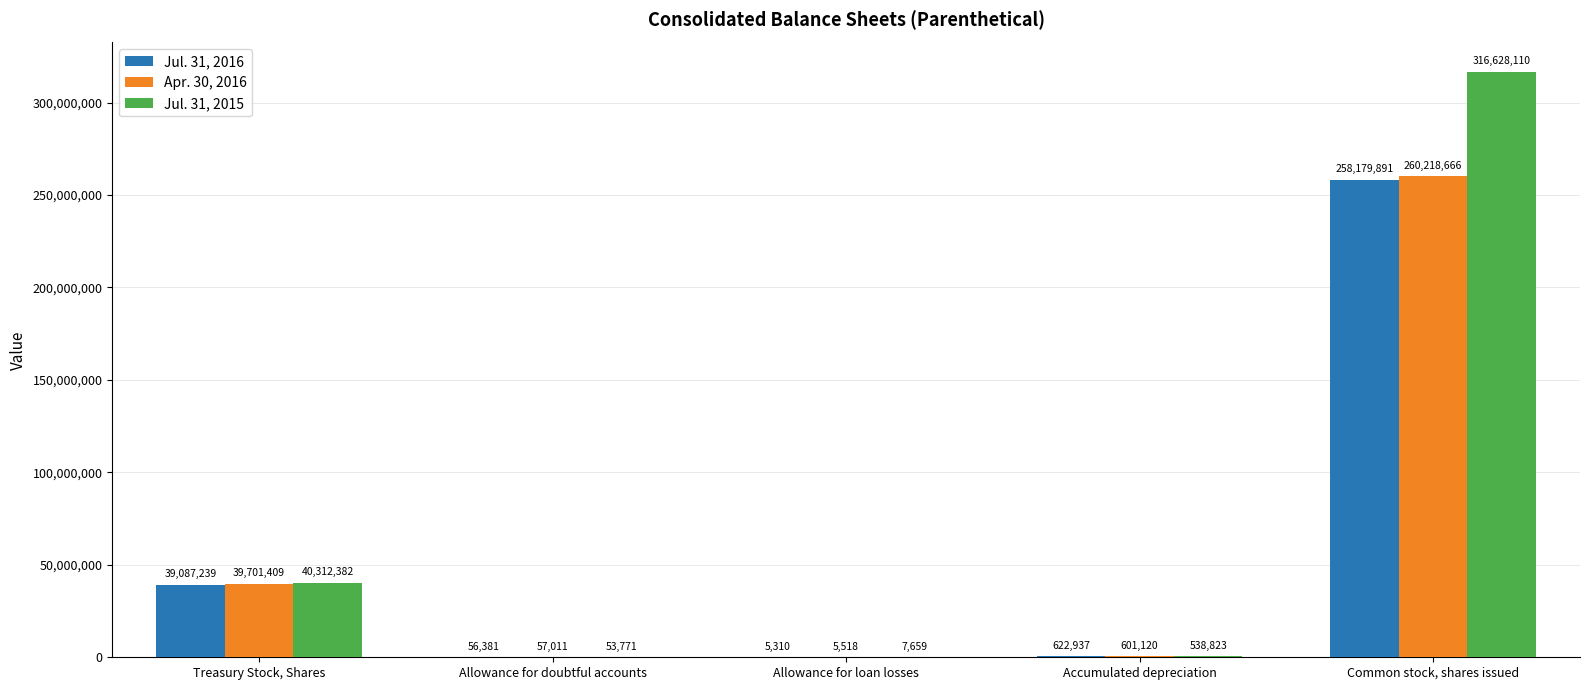

What is the total value across all series at Common stock, shares issued?

835026667